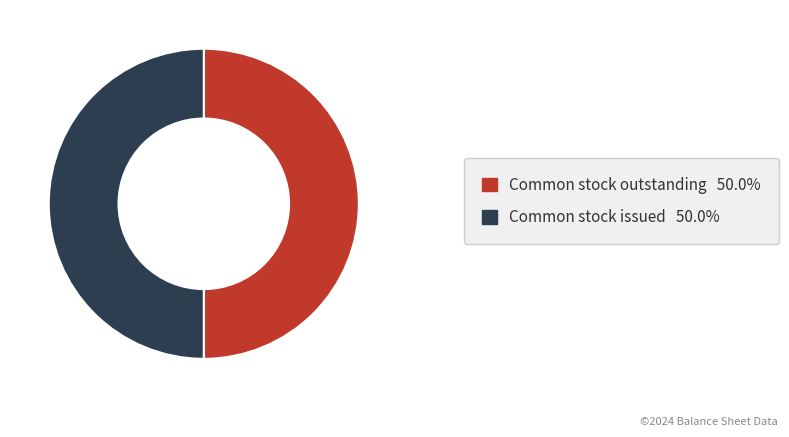

Count the number of slices in the pie.

2